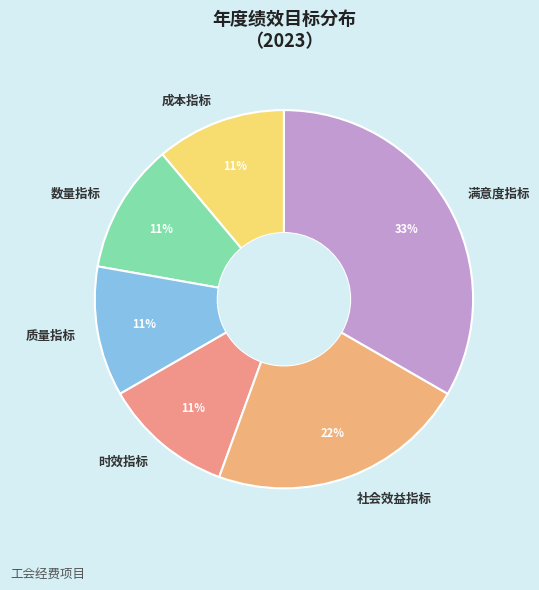

How many slices are in this pie chart?

6